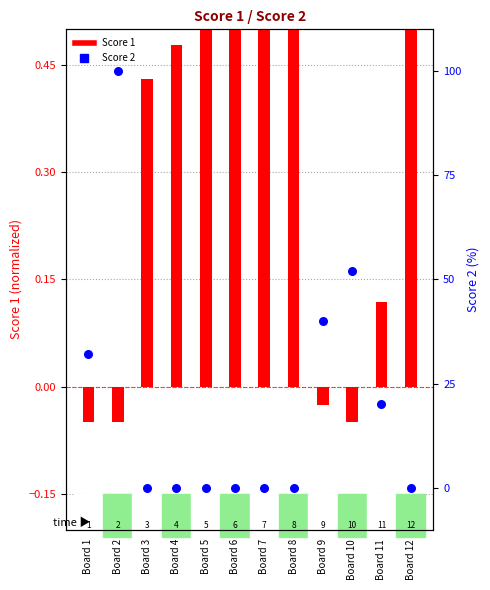

At which category is the sum across all series the highest?

Board 2